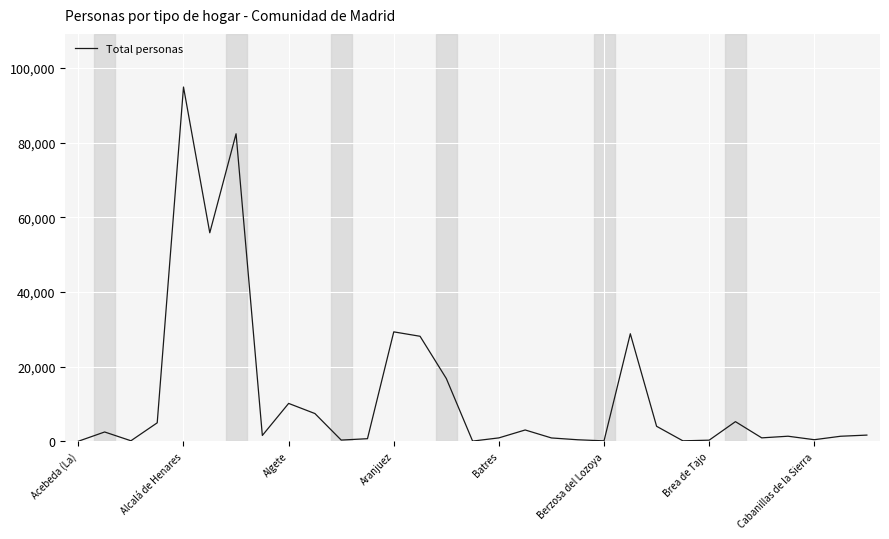

What is the difference between the maximum and minimum values?

94903